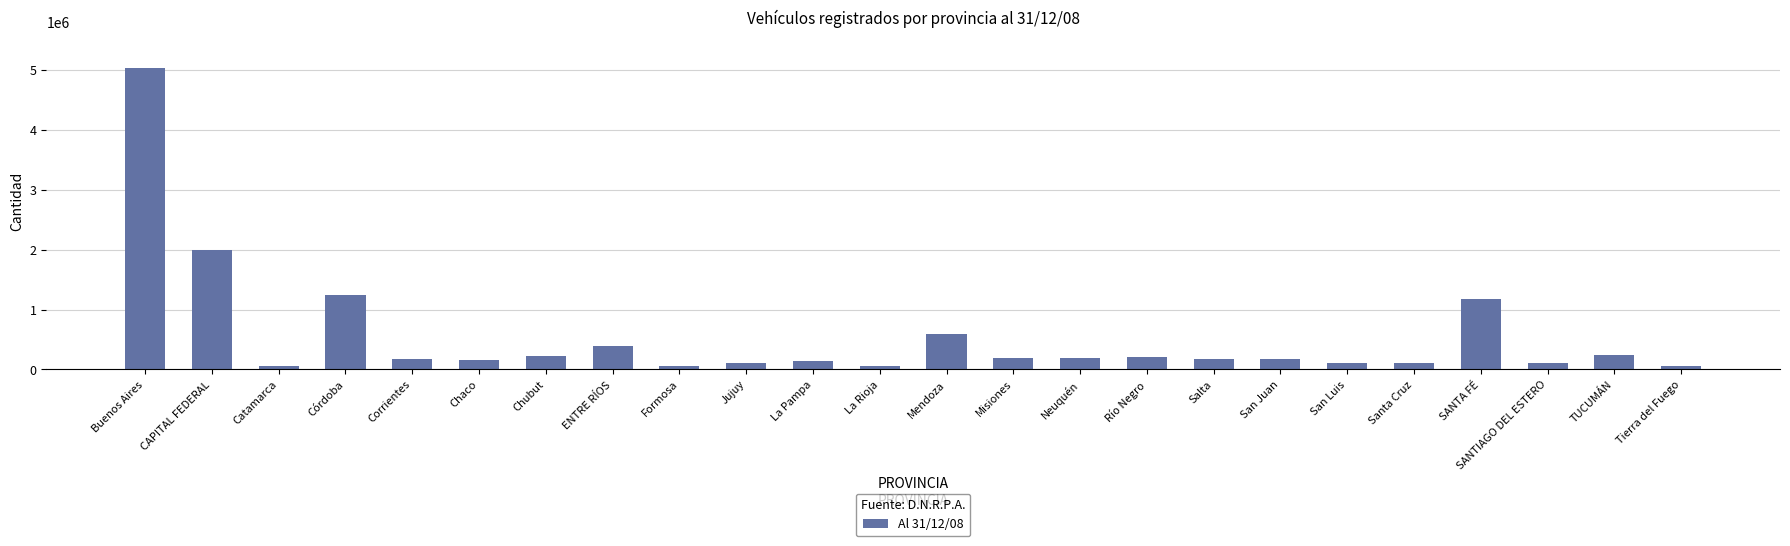

What value does the data have at Salta?

177146